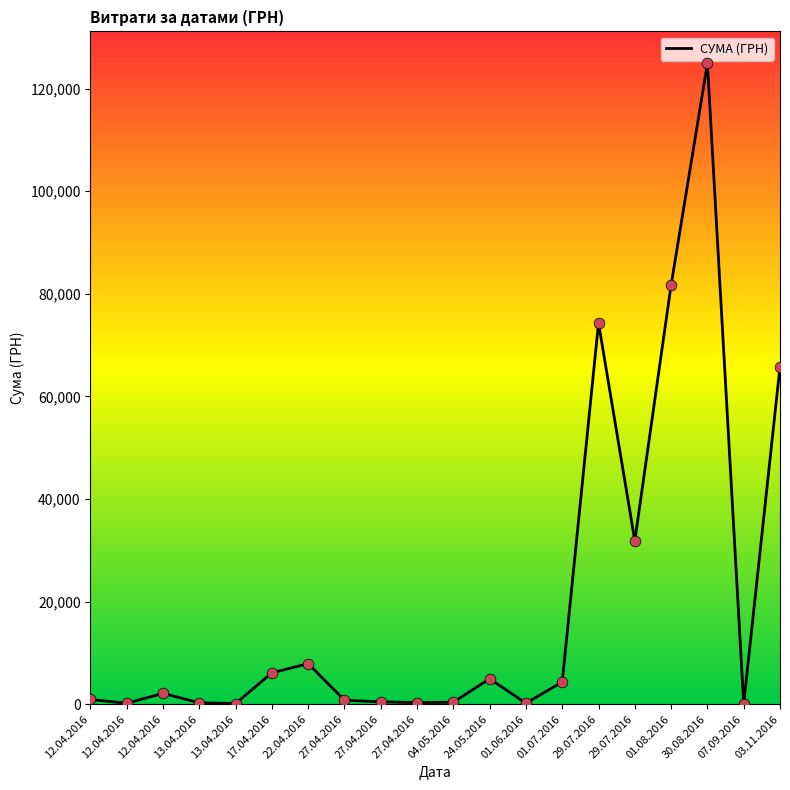

Between 07.09.2016 and 12.04.2016, which is larger?

12.04.2016